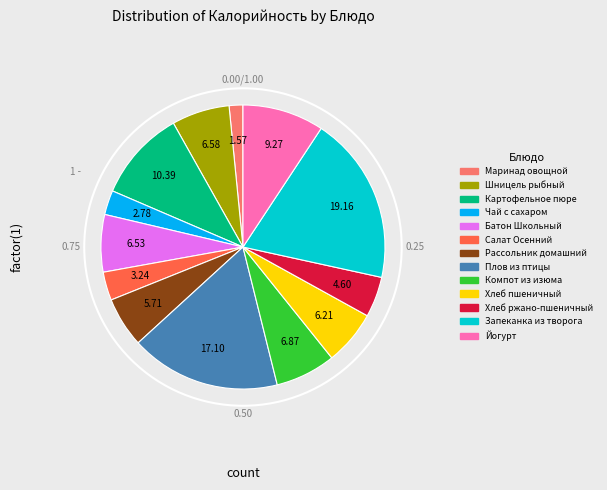

Is there a majority slice in this chart?

No